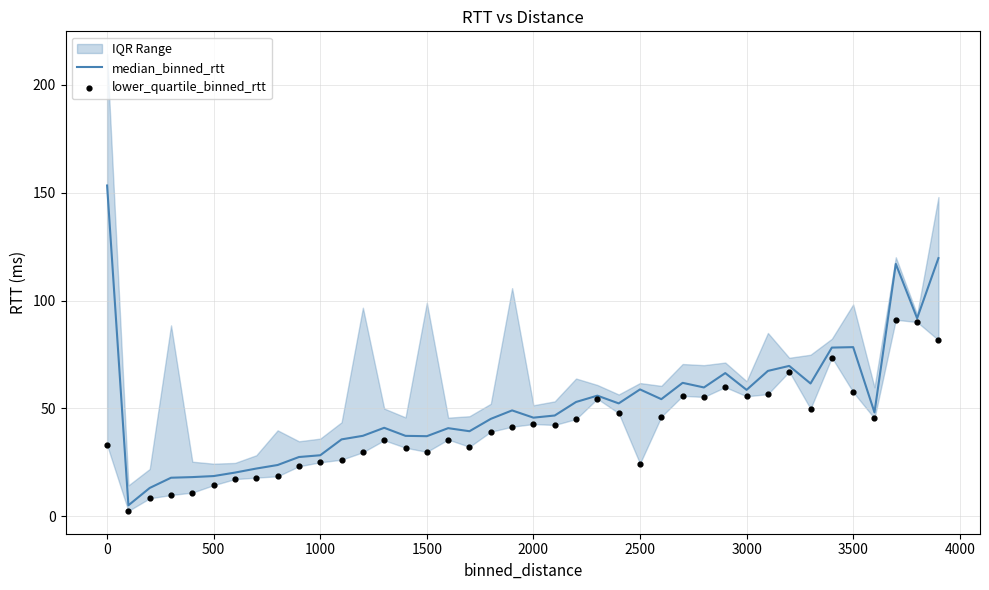

Which series has the largest total across all categories?

median_binned_rtt